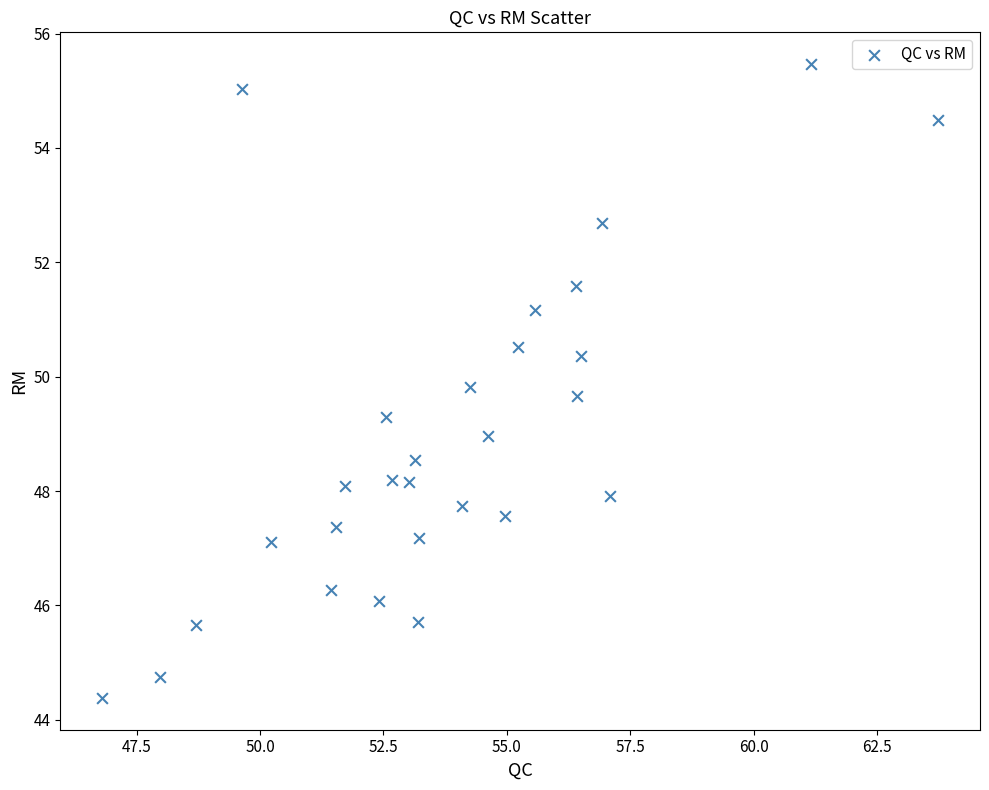

What is the range of Y values (max minus min)?

11.1